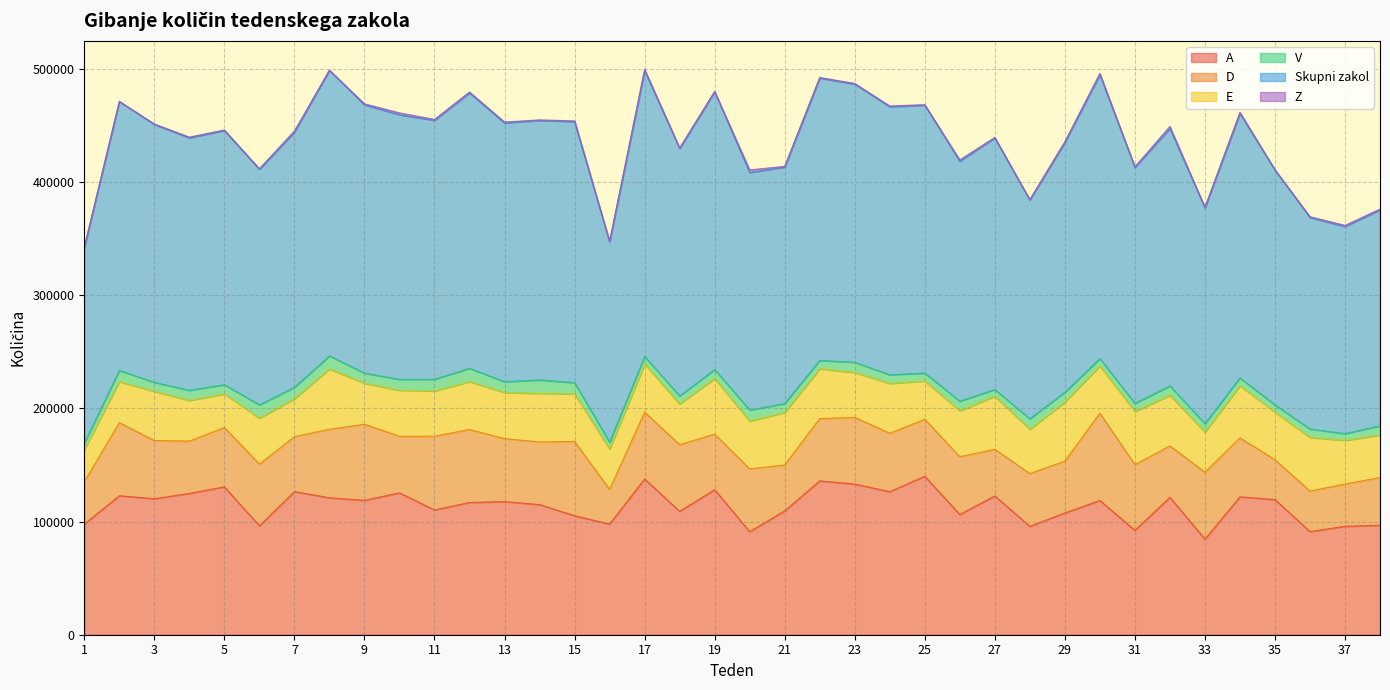

Reading left to right, list all the values displayed in this chart.

A: 1=97823	2=122879	3=120246	4=124927	5=130719	6=96249	7=126550	8=121056	9=118813	10=125443	11=110333	12=116909	13=117703	14=115045	15=105160	16=97860	17=137657	18=109152	19=128213	20=91148	21=109511	22=136044	23=133179	24=126497	25=140085	26=106286	27=122728	28=95785	29=107641	30=118676	31=92304	32=121488	33=84543	34=121898	35=119515	36=91209	37=95871	38=96755
D: 1=37494	2=64600	3=51433	4=46262	5=52463	6=54612	7=48603	8=60577	9=67291	10=49976	11=65190	12=64515	13=55687	14=55404	15=65716	16=30664	17=59112	18=58866	19=49143	20=55502	21=40551	22=55064	23=58941	24=51673	25=50386	26=51126	27=41204	28=46690	29=45880	30=77231	31=58035	32=45461	33=59148	34=52121	35=35223	36=35804	37=37347	38=42233
E: 1=28345	2=36268	3=43507	4=35941	5=29690	6=40536	7=33395	8=53314	9=36220	10=40751	11=40046	12=42285	13=40712	14=42875	15=42037	16=35517	17=42480	18=35968	19=49096	20=42179	21=46427	22=44011	23=39672	24=43942	25=33795	26=40622	27=46766	28=39145	29=52226	30=41673	31=46976	32=44690	33=35466	34=46023	35=41953	36=47463	37=38596	38=37635
V: 1=5780	2=9860	3=7944	4=8985	5=8191	6=11830	7=10203	8=11575	9=8965	10=9535	11=10274	12=11846	13=9590	14=11955	15=9925	16=6158	17=6769	18=7123	19=7971	20=9850	21=7939	22=7360	23=9132	24=7702	25=7055	26=8492	27=6127	28=9290	29=8697	30=6512	31=7269	32=8347	33=7421	34=7084	35=6460	36=7416	37=5976	38=8055
Skupni zakol: 1=172983	2=237815	3=227980	4=223197	5=224709	6=208298	7=225531	8=252488	9=237199	10=233977	11=228935	12=243520	13=228724	14=229417	15=230793	16=177262	17=252643	18=218766	19=245598	20=209990	21=209037	22=249609	23=245903	24=236971	25=236911	26=212175	27=222386	28=193459	29=220853	30=250962	31=208647	32=227619	33=190868	34=233699	35=207637	36=186999	37=183123	38=190897
Z: 1=287	2=129	3=456	4=631	5=464	6=470	7=1124	8=128	9=895	10=1688	11=781	12=785	13=851	14=468	15=649	16=287	17=1327	18=474	19=294	20=2269	21=641	22=568	23=543	24=694	25=354	26=1119	27=451	28=236	29=540	30=1226	31=435	32=1817	33=498	34=1083	35=356	36=686	37=1008	38=754